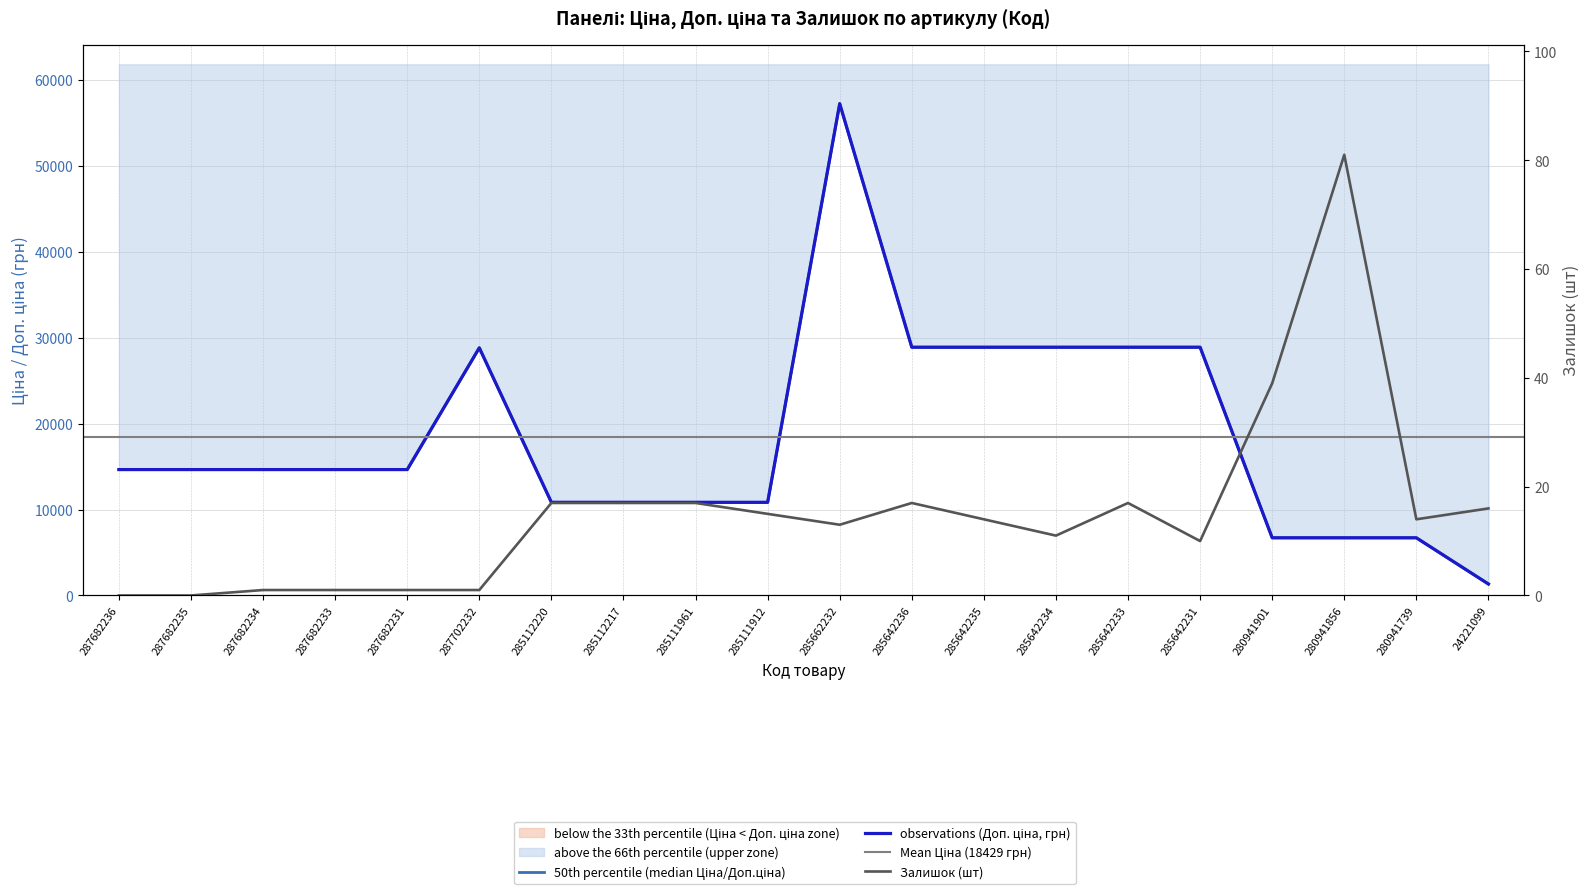

True or false: Доп. ціна and Залишок intersect in this chart.

False